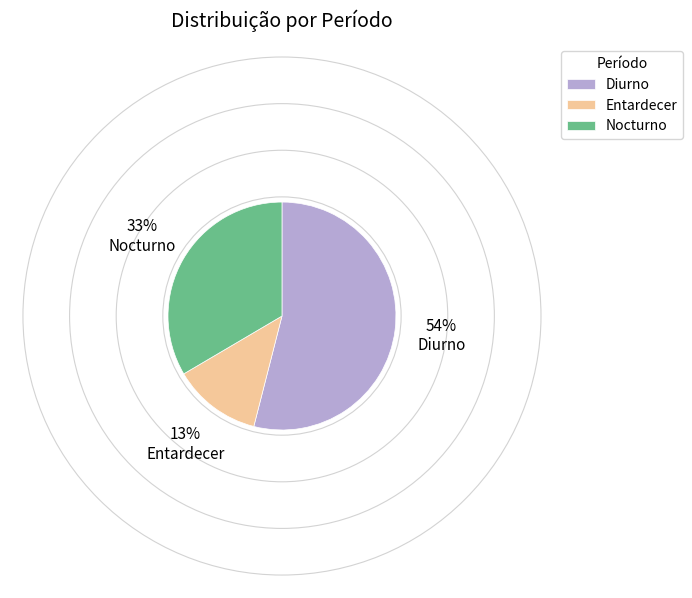

Between Diurno and Entardecer, which is larger?

Diurno